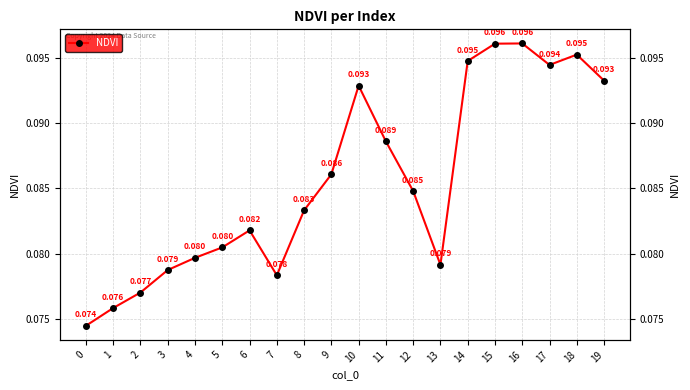

Reading left to right, transcribe all the data shown in this chart.

0.1	0.1	0.1	0.1	0.1	0.1	0.1	0.1	0.1	0.1	0.1	0.1	0.1	0.1	0.1	0.1	0.1	0.1	0.1	0.1